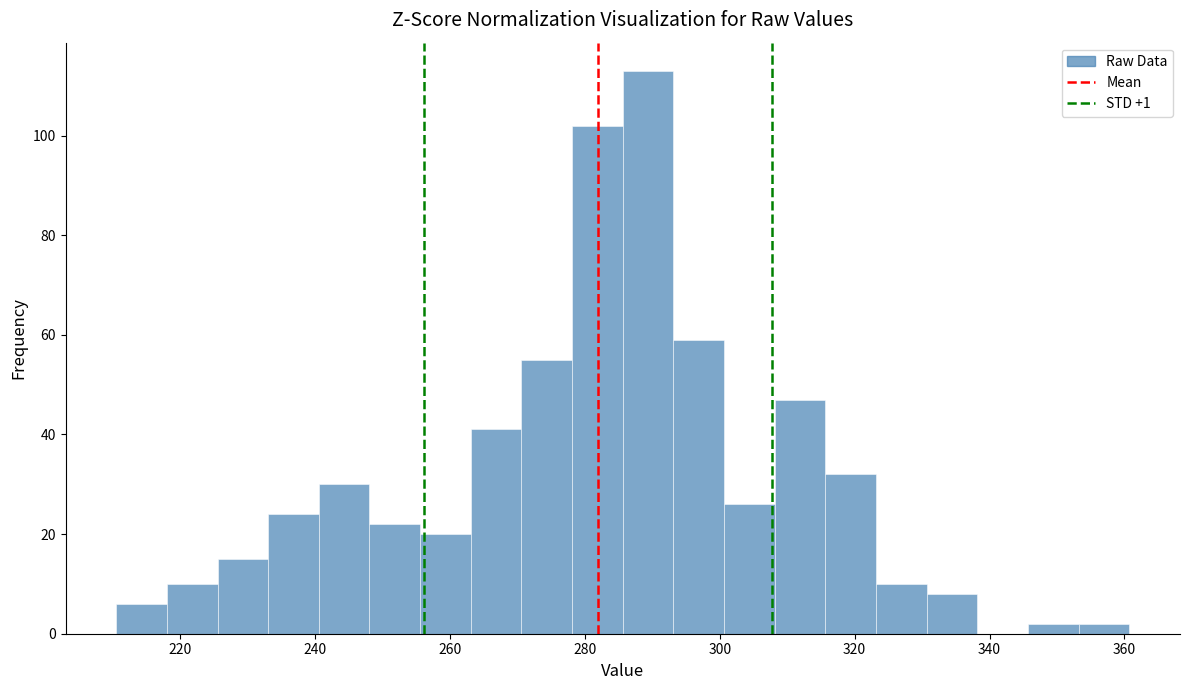

Read against the x-axis, roughly where is the centre of the tallest bar?

290